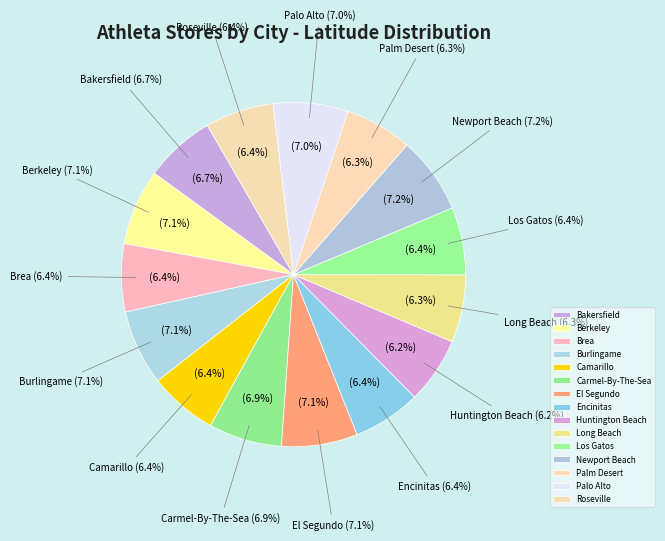

Is Berkeley the majority of the pie?

No